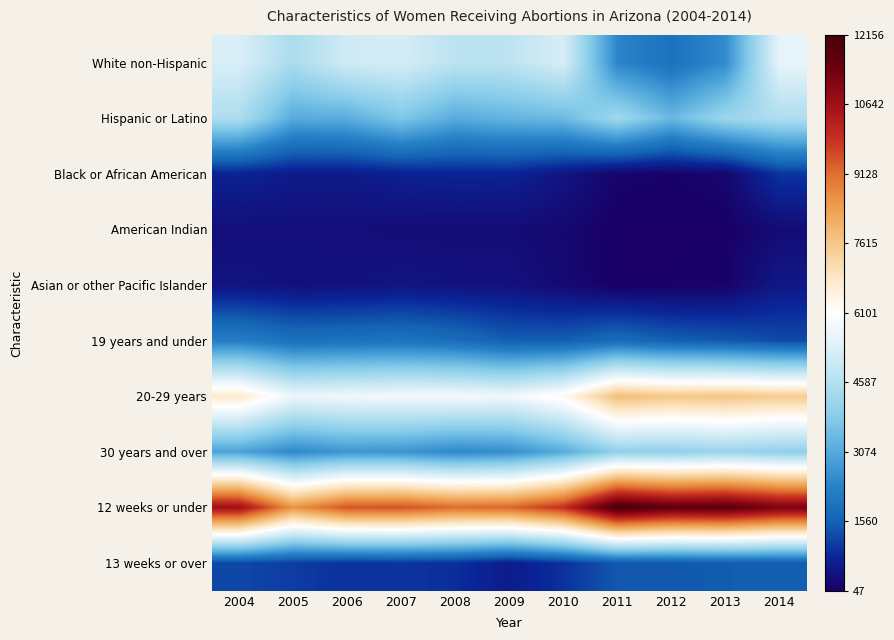

How many distinct data groups are displayed?

10